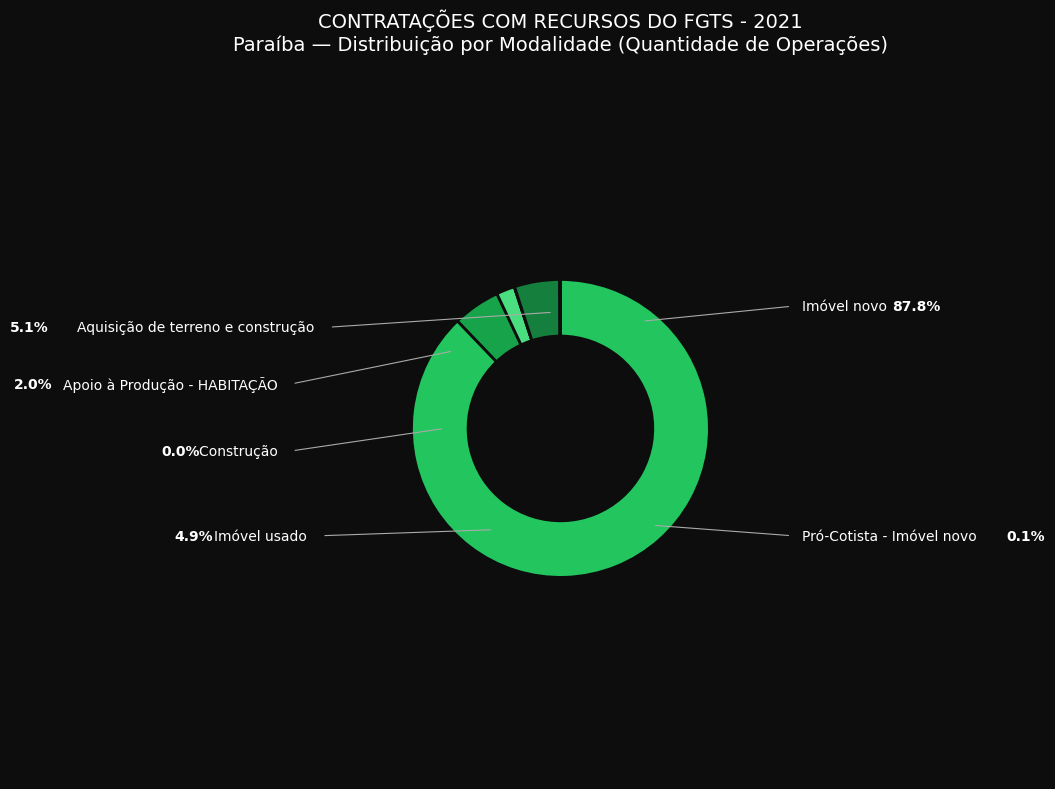

Count the number of slices in the pie.

6